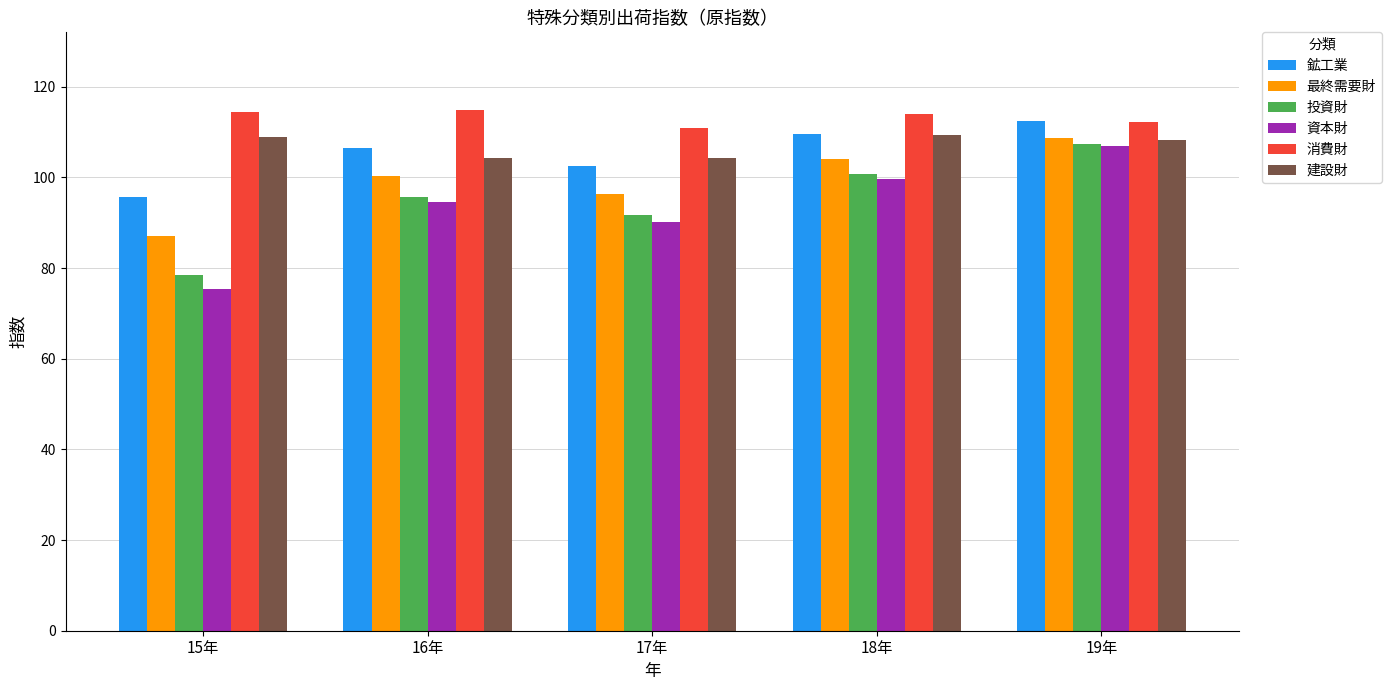

The 最終需要財 series shows 104.0 at 18年. True or false?

True